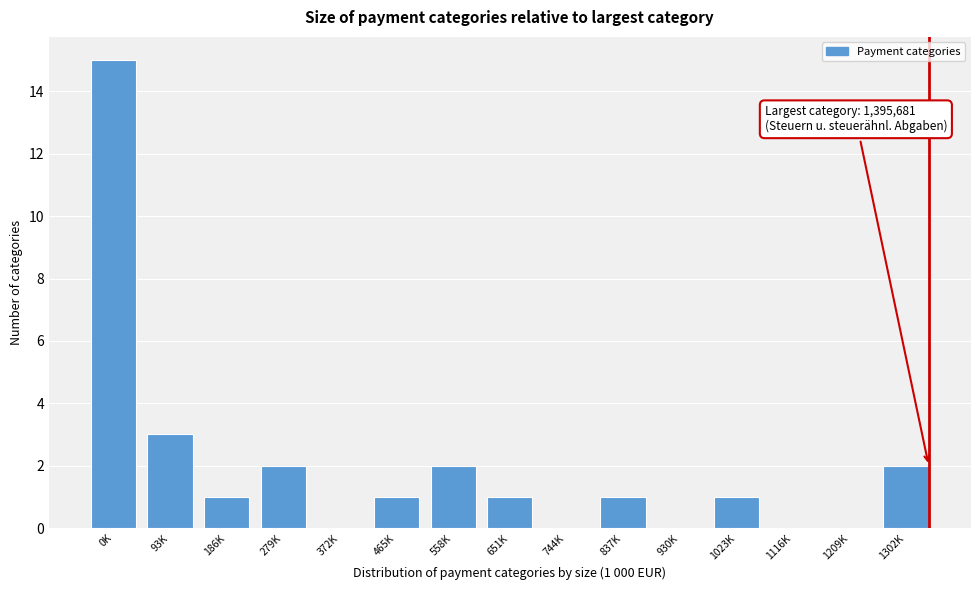

Reading right to left, list all the values displayed in this chart.

1302K=2	1209K=0	1116K=0	1023K=1	930K=0	837K=1	744K=0	651K=1	558K=2	465K=1	372K=0	279K=2	186K=1	93K=3	0K=15